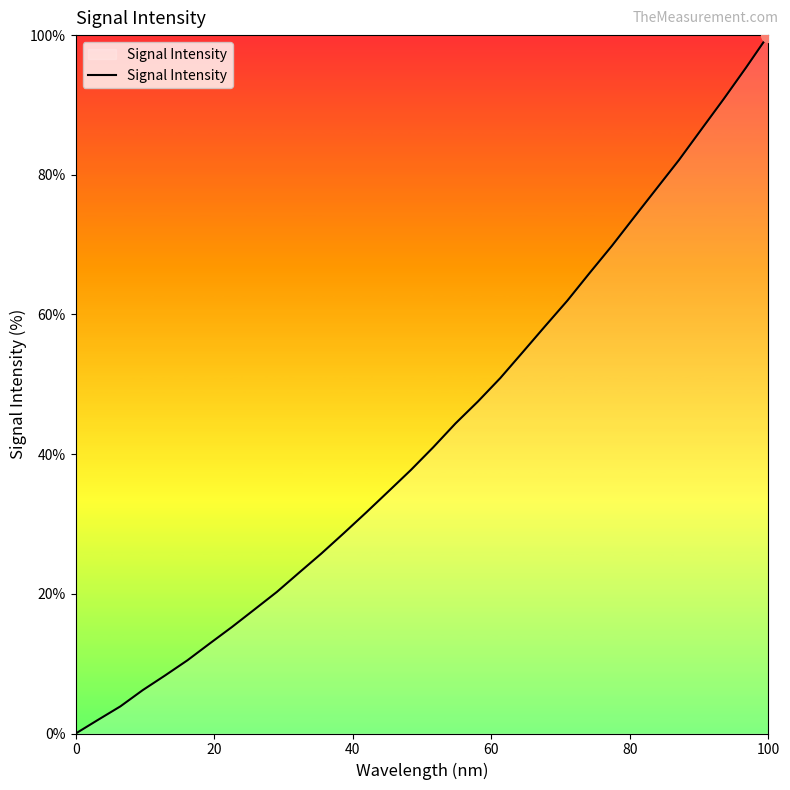

What is the sum of all values?

1379.8